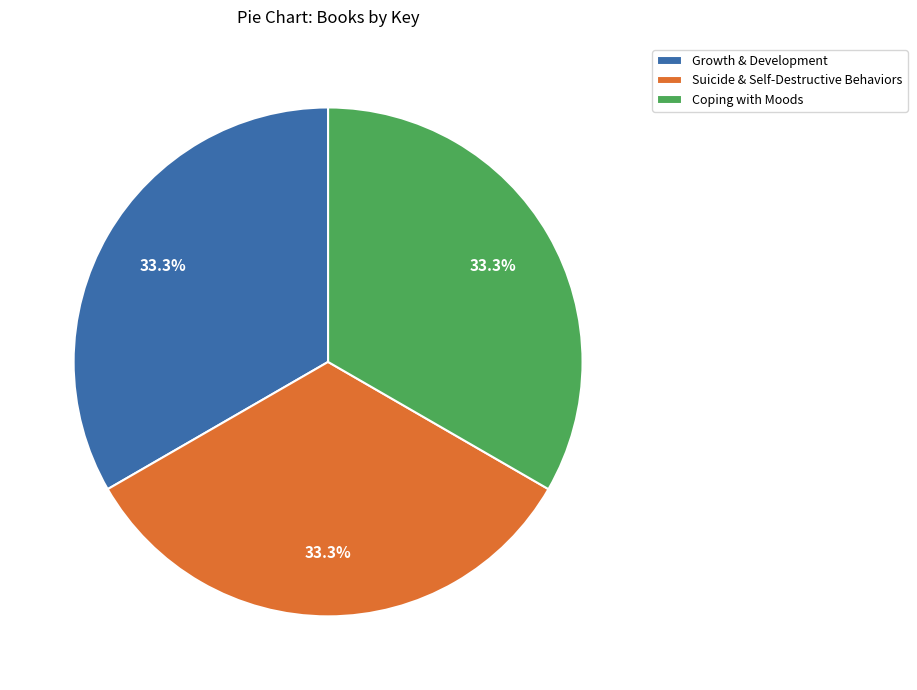

What is the ratio of the value at Coping with Moods to the value at Suicide & Self-Destructive Behaviors?

1.0